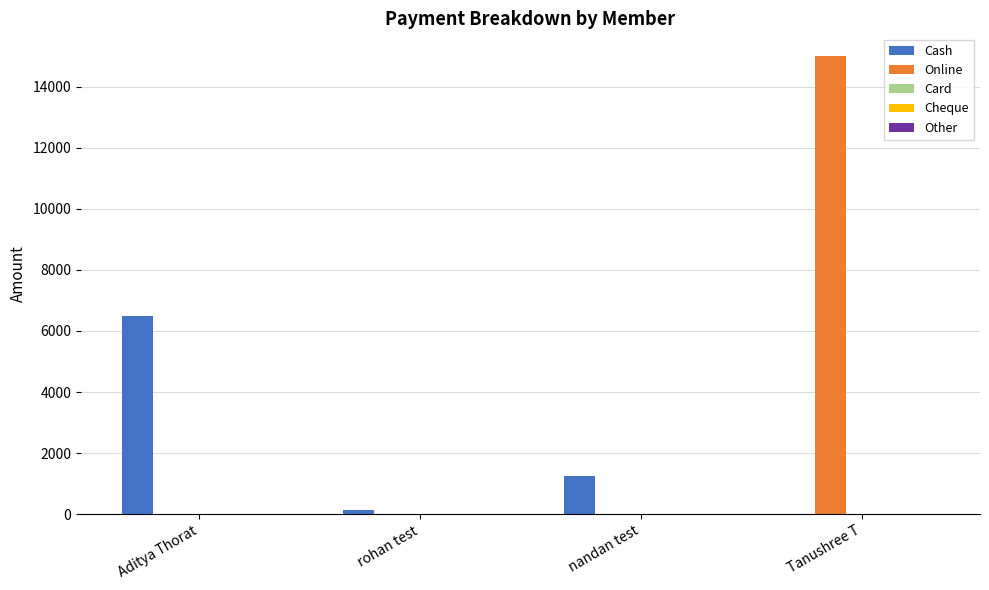

Which category has the highest value across all series?

Tanushree T